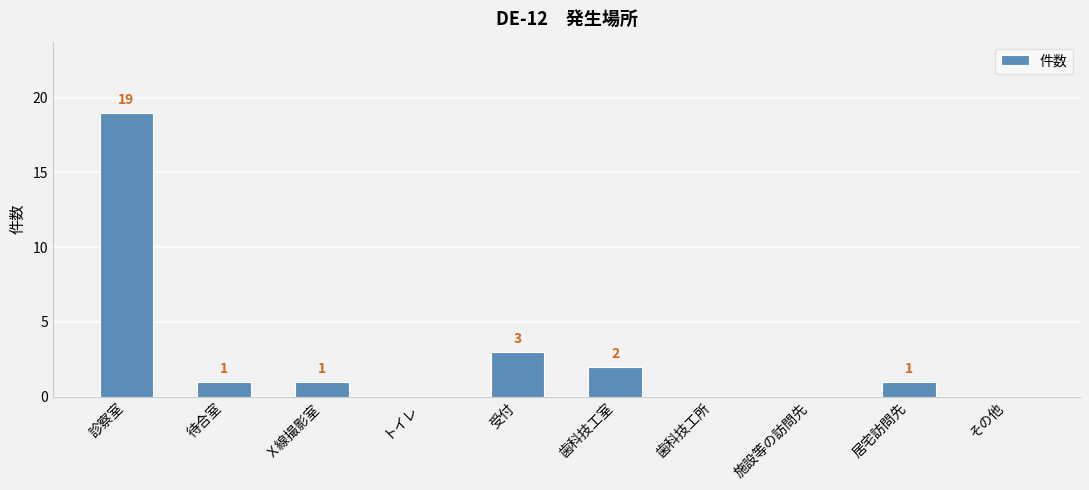

Where does the data first go above 1?

診察室